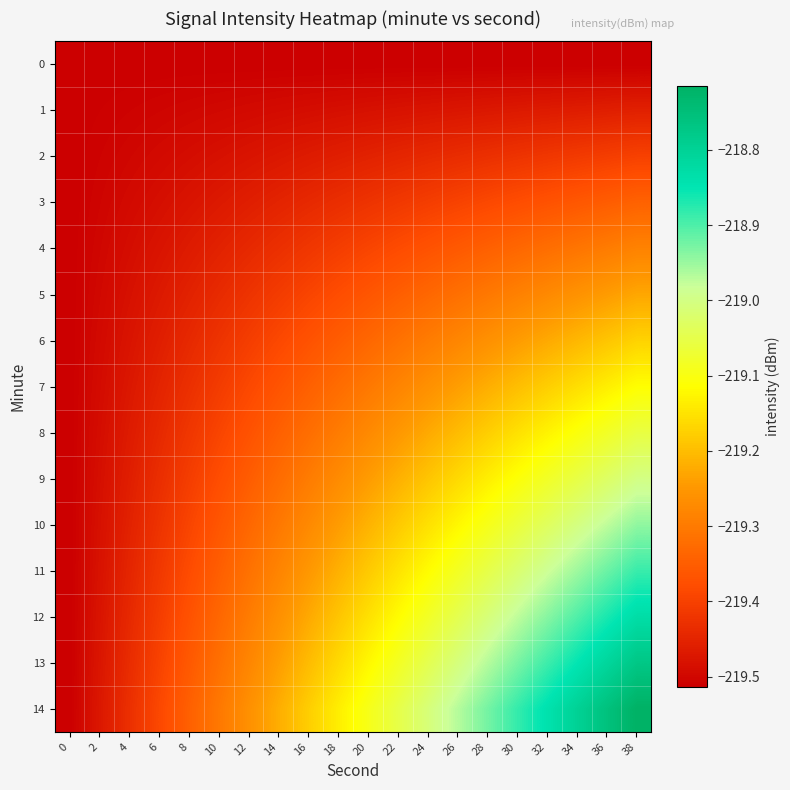

Reading right to left, transcribe all the data shown in this chart.

0: 38=-219.5	36=-219.5	34=-219.5	32=-219.5	30=-219.5	28=-219.5	26=-219.5	24=-219.5	22=-219.5	20=-219.5	18=-219.5	16=-219.5	14=-219.5	12=-219.5	10=-219.5	8=-219.5	6=-219.5	4=-219.5	2=-219.5	0=-219.5
1: 38=-219.5	36=-219.5	34=-219.5	32=-219.5	30=-219.5	28=-219.5	26=-219.5	24=-219.5	22=-219.5	20=-219.5	18=-219.5	16=-219.5	14=-219.5	12=-219.5	10=-219.5	8=-219.5	6=-219.5	4=-219.5	2=-219.5	0=-219.5
2: 38=-219.4	36=-219.4	34=-219.4	32=-219.4	30=-219.4	28=-219.4	26=-219.4	24=-219.4	22=-219.4	20=-219.5	18=-219.5	16=-219.5	14=-219.5	12=-219.5	10=-219.5	8=-219.5	6=-219.5	4=-219.5	2=-219.5	0=-219.5
3: 38=-219.3	36=-219.4	34=-219.4	32=-219.4	30=-219.4	28=-219.4	26=-219.4	24=-219.4	22=-219.4	20=-219.4	18=-219.4	16=-219.4	14=-219.5	12=-219.5	10=-219.5	8=-219.5	6=-219.5	4=-219.5	2=-219.5	0=-219.5
4: 38=-219.3	36=-219.3	34=-219.3	32=-219.3	30=-219.3	28=-219.3	26=-219.4	24=-219.4	22=-219.4	20=-219.4	18=-219.4	16=-219.4	14=-219.4	12=-219.4	10=-219.5	8=-219.5	6=-219.5	4=-219.5	2=-219.5	0=-219.5
5: 38=-219.2	36=-219.2	34=-219.3	32=-219.3	30=-219.3	28=-219.3	26=-219.3	24=-219.3	22=-219.3	20=-219.4	18=-219.4	16=-219.4	14=-219.4	12=-219.4	10=-219.4	8=-219.5	6=-219.5	4=-219.5	2=-219.5	0=-219.5
6: 38=-219.2	36=-219.2	34=-219.2	32=-219.2	30=-219.2	28=-219.3	26=-219.3	24=-219.3	22=-219.3	20=-219.3	18=-219.4	16=-219.4	14=-219.4	12=-219.4	10=-219.4	8=-219.4	6=-219.5	4=-219.5	2=-219.5	0=-219.5
7: 38=-219.1	36=-219.1	34=-219.2	32=-219.2	30=-219.2	28=-219.2	26=-219.2	24=-219.3	22=-219.3	20=-219.3	18=-219.3	16=-219.3	14=-219.4	12=-219.4	10=-219.4	8=-219.4	6=-219.5	4=-219.5	2=-219.5	0=-219.5
8: 38=-219.1	36=-219.1	34=-219.1	32=-219.1	30=-219.2	28=-219.2	26=-219.2	24=-219.2	22=-219.2	20=-219.3	18=-219.3	16=-219.3	14=-219.3	12=-219.4	10=-219.4	8=-219.4	6=-219.4	4=-219.5	2=-219.5	0=-219.5
9: 38=-219.0	36=-219.0	34=-219.1	32=-219.1	30=-219.1	28=-219.1	26=-219.2	24=-219.2	22=-219.2	20=-219.2	18=-219.3	16=-219.3	14=-219.3	12=-219.4	10=-219.4	8=-219.4	6=-219.4	4=-219.5	2=-219.5	0=-219.5
10: 38=-218.9	36=-219.0	34=-219.0	32=-219.0	30=-219.1	28=-219.1	26=-219.1	24=-219.2	22=-219.2	20=-219.2	18=-219.2	16=-219.3	14=-219.3	12=-219.3	10=-219.4	8=-219.4	6=-219.4	4=-219.5	2=-219.5	0=-219.5
11: 38=-218.9	36=-218.9	34=-219.0	32=-219.0	30=-219.0	28=-219.1	26=-219.1	24=-219.1	22=-219.2	20=-219.2	18=-219.2	16=-219.2	14=-219.3	12=-219.3	10=-219.3	8=-219.4	6=-219.4	4=-219.4	2=-219.5	0=-219.5
12: 38=-218.8	36=-218.9	34=-218.9	32=-218.9	30=-219.0	28=-219.0	26=-219.0	24=-219.1	22=-219.1	20=-219.2	18=-219.2	16=-219.2	14=-219.3	12=-219.3	10=-219.3	8=-219.4	6=-219.4	4=-219.4	2=-219.5	0=-219.5
13: 38=-218.8	36=-218.8	34=-218.9	32=-218.9	30=-218.9	28=-219.0	26=-219.0	24=-219.0	22=-219.1	20=-219.1	18=-219.2	16=-219.2	14=-219.2	12=-219.3	10=-219.3	8=-219.4	6=-219.4	4=-219.4	2=-219.5	0=-219.5
14: 38=-218.7	36=-218.8	34=-218.8	32=-218.8	30=-218.9	28=-218.9	26=-219.0	24=-219.0	22=-219.1	20=-219.1	18=-219.1	16=-219.2	14=-219.2	12=-219.3	10=-219.3	8=-219.3	6=-219.4	4=-219.4	2=-219.5	0=-219.5